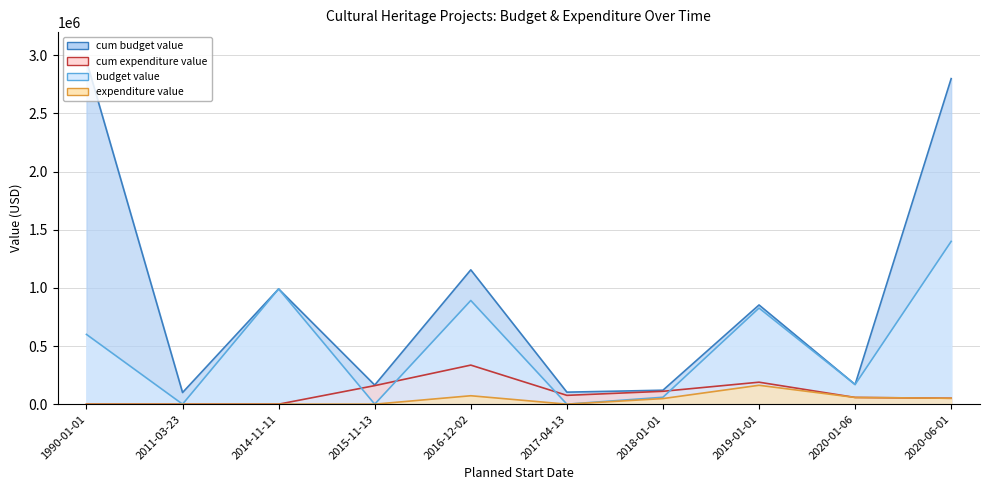

How many lines are shown in the chart?

4